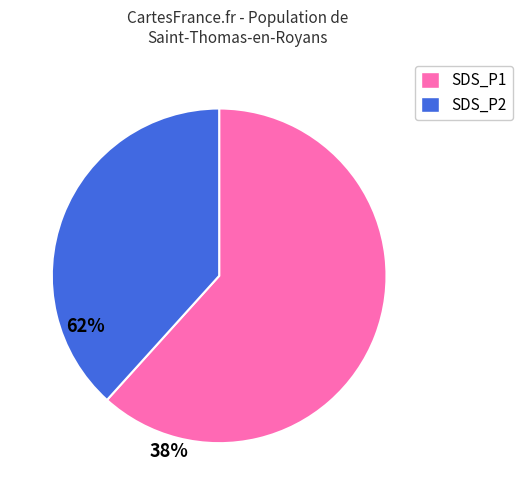

True or false: SDS_P2 accounts for 38% of the total.

True